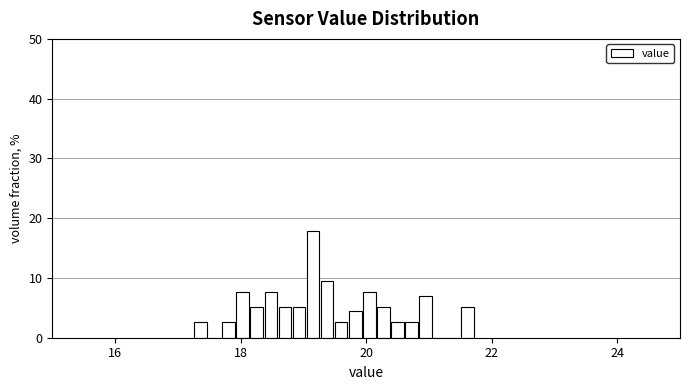

Around what value on the x-axis is the tallest bar? Give the approximate position of its centre, as read against the axis.

19.2